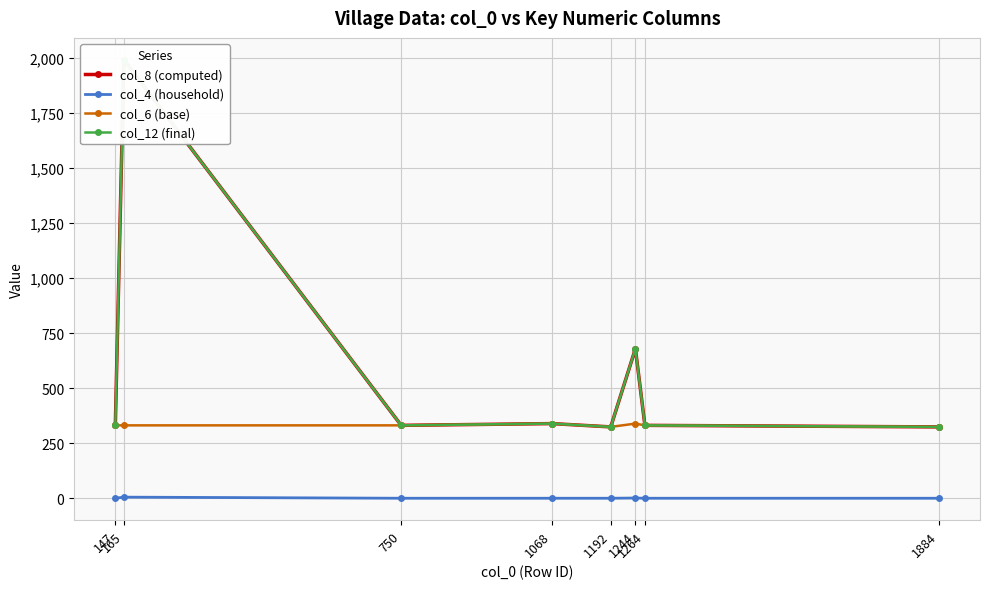

Which series changed the most between 750 and 1884?

col_8 (computed)